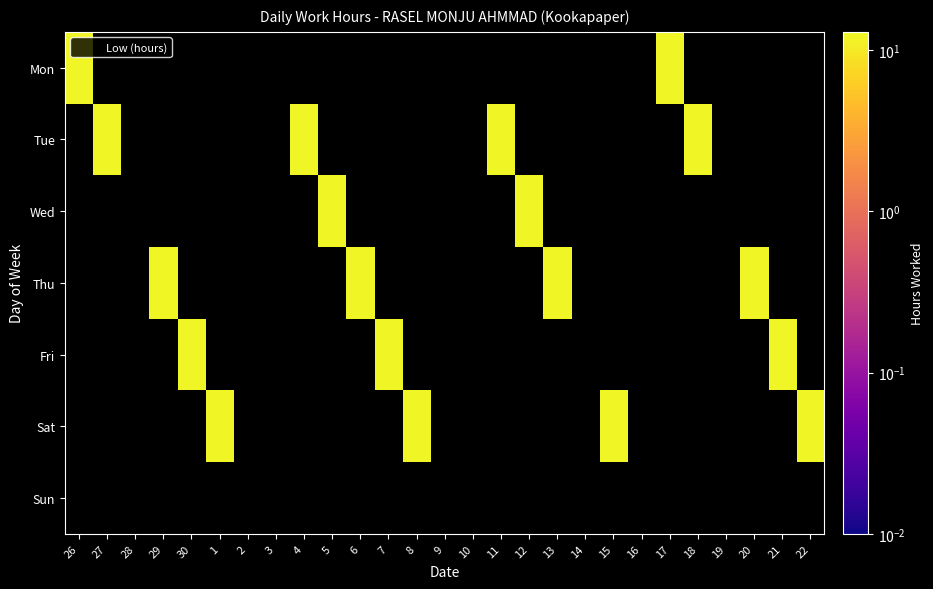

Count the number of categories in the chart.

27